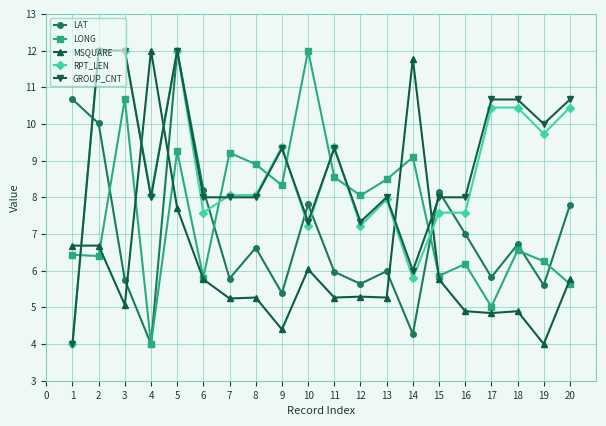

Is this an area chart (filled region under the line)?

No